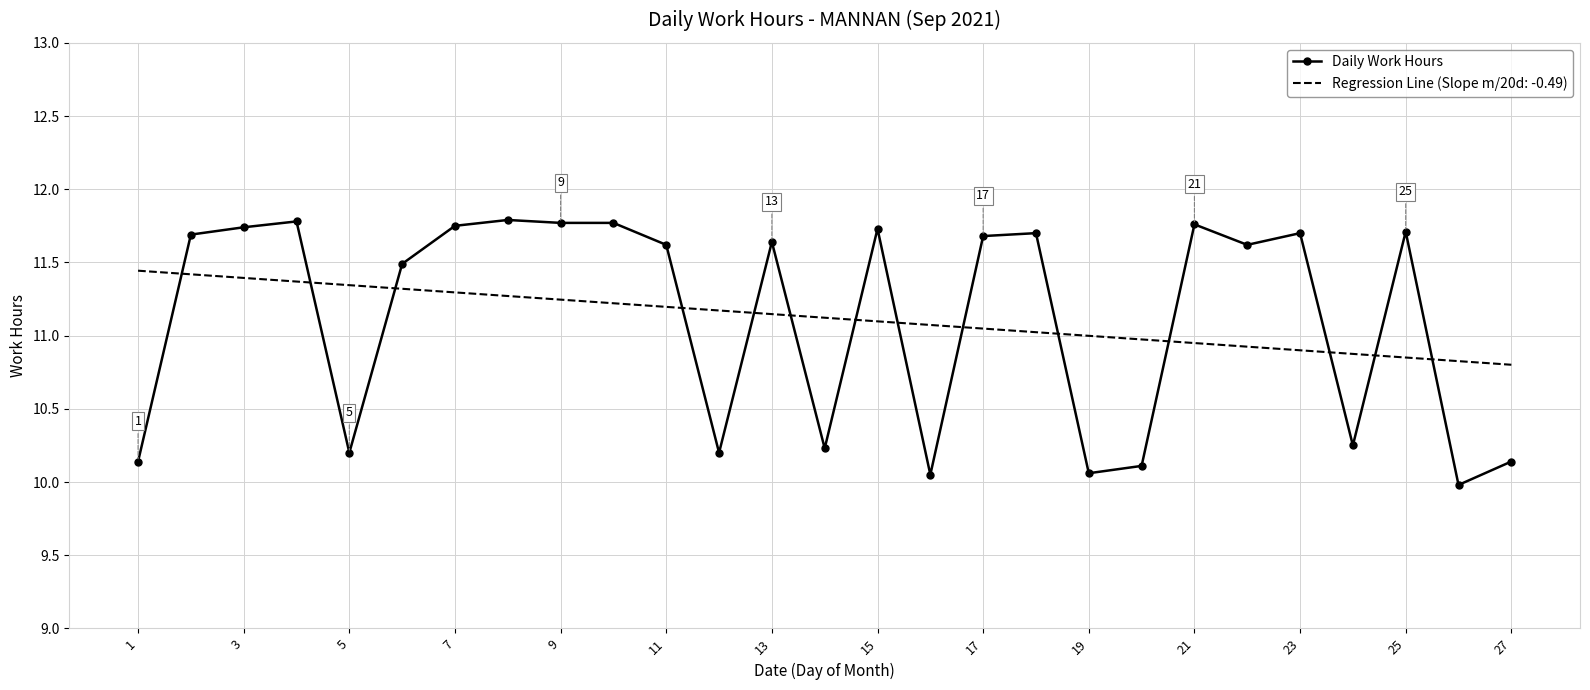

List the series in order of their peak value, highest first.

Daily Work Hours, Regression Line (Slope m/20d: -0.49)